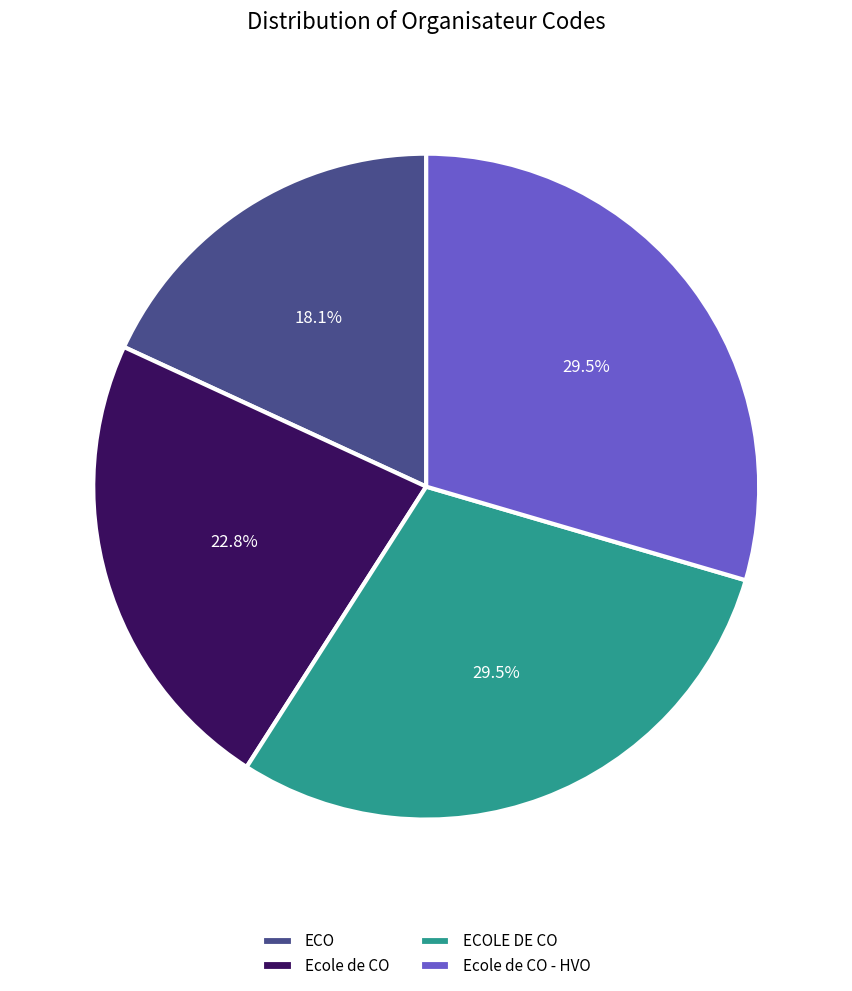

Count the number of slices in the pie.

4